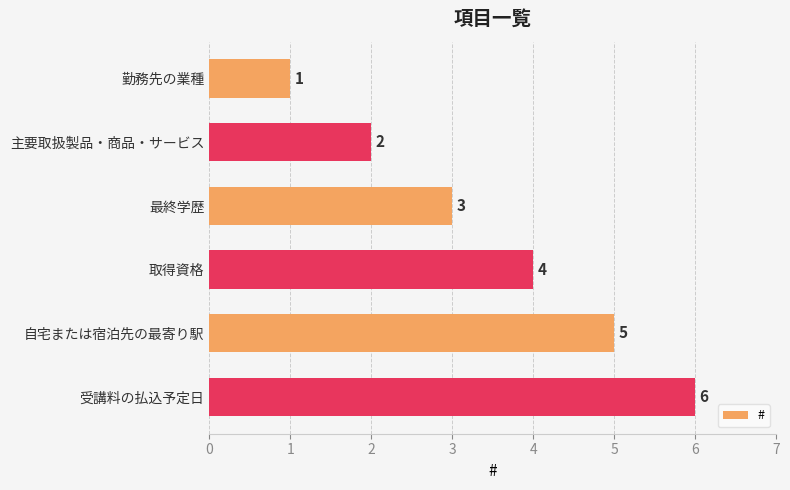

What is the label of the 6th bar from the top?

受講料の払込予定日